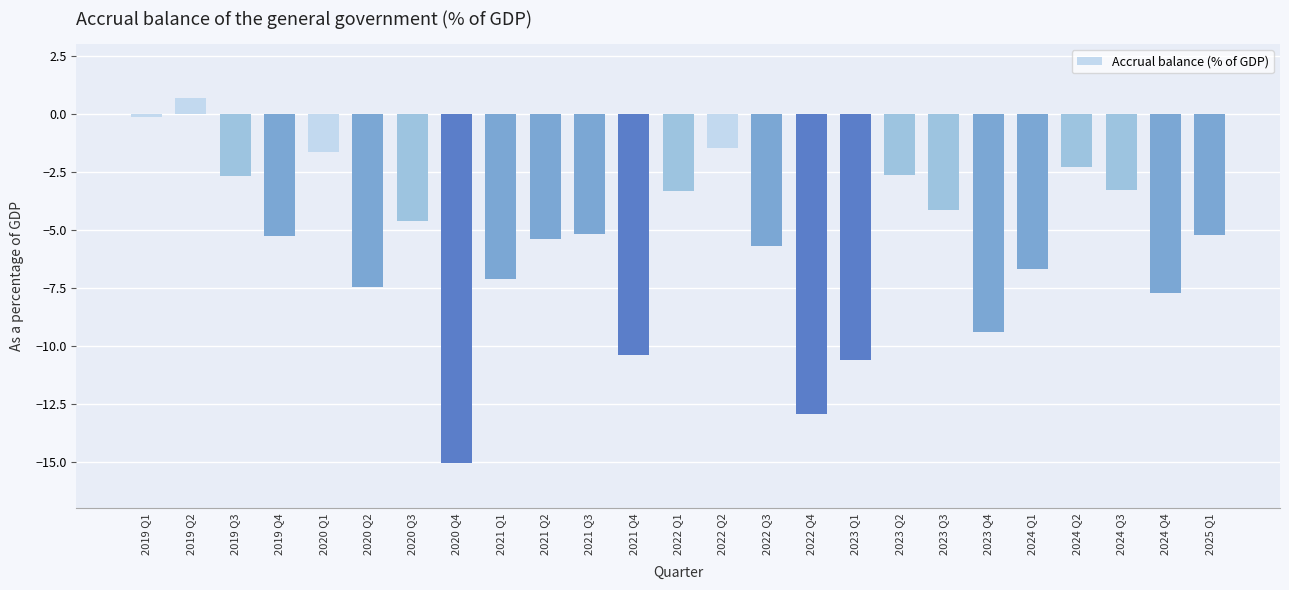

Does the chart contain stacked bars?

No